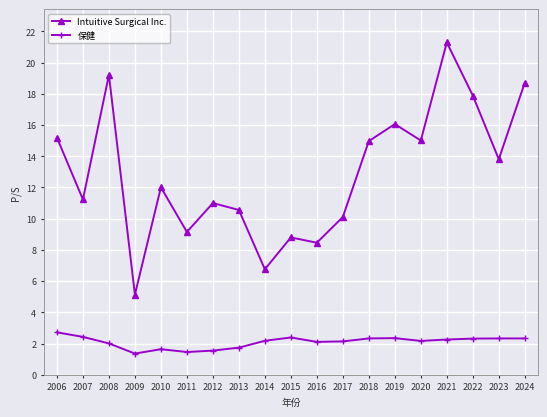

True or false: Intuitive Surgical Inc. and 保健 intersect in this chart.

False